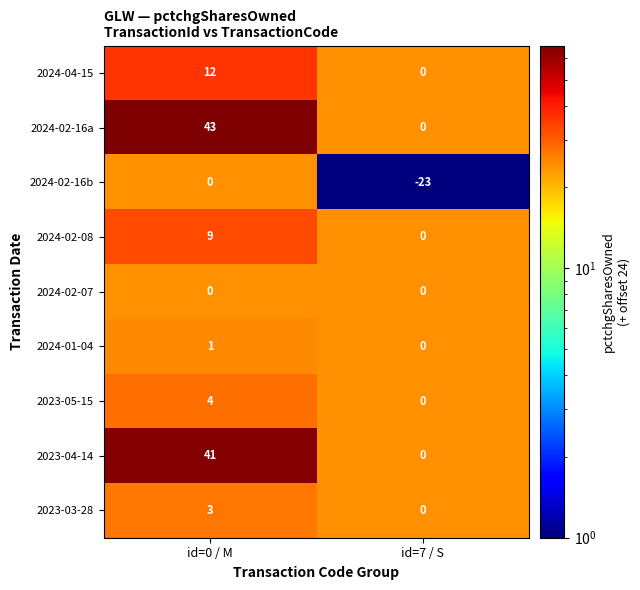

True or false: 2023-04-14 has a value of -15 at id=7 / S.

False